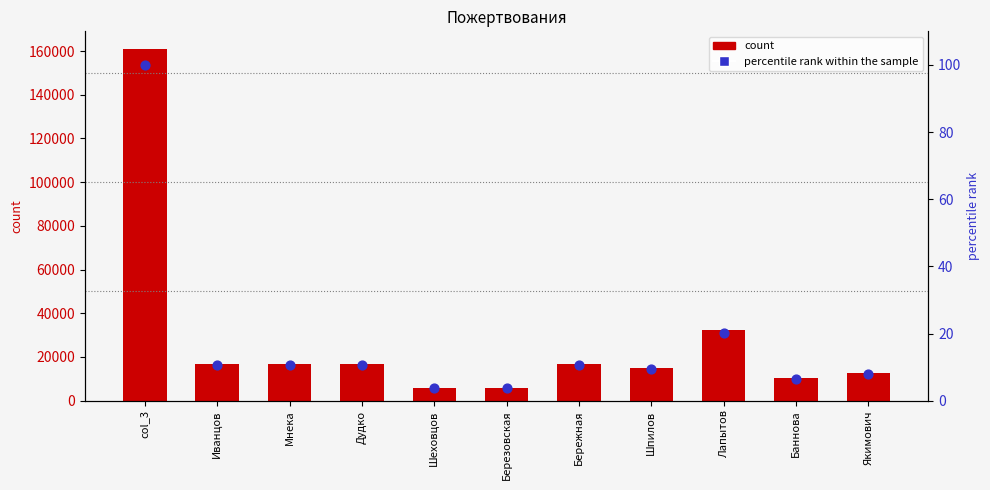

Which series contains the lowest Y value?

percentile rank within the sample